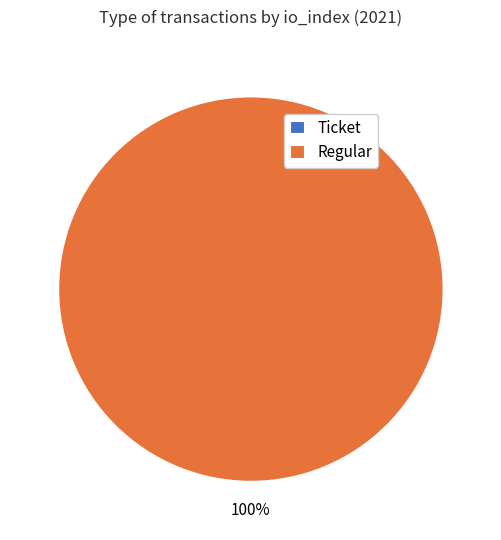

Does Regular represent more than half of the total?

Yes